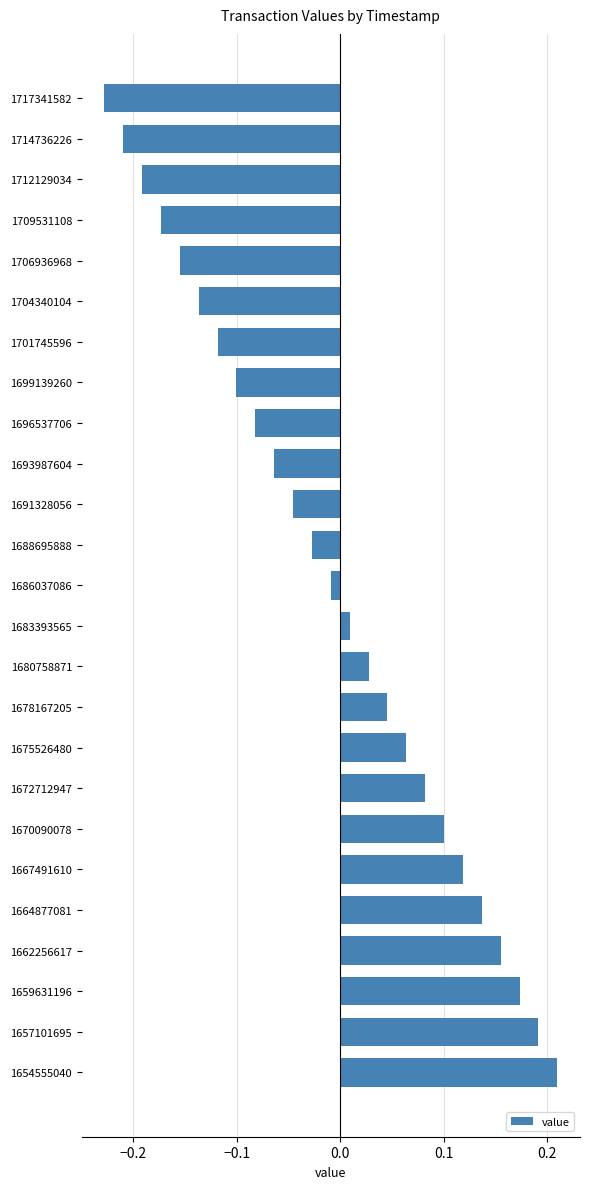

Which category has the highest value across all series?

1654555040